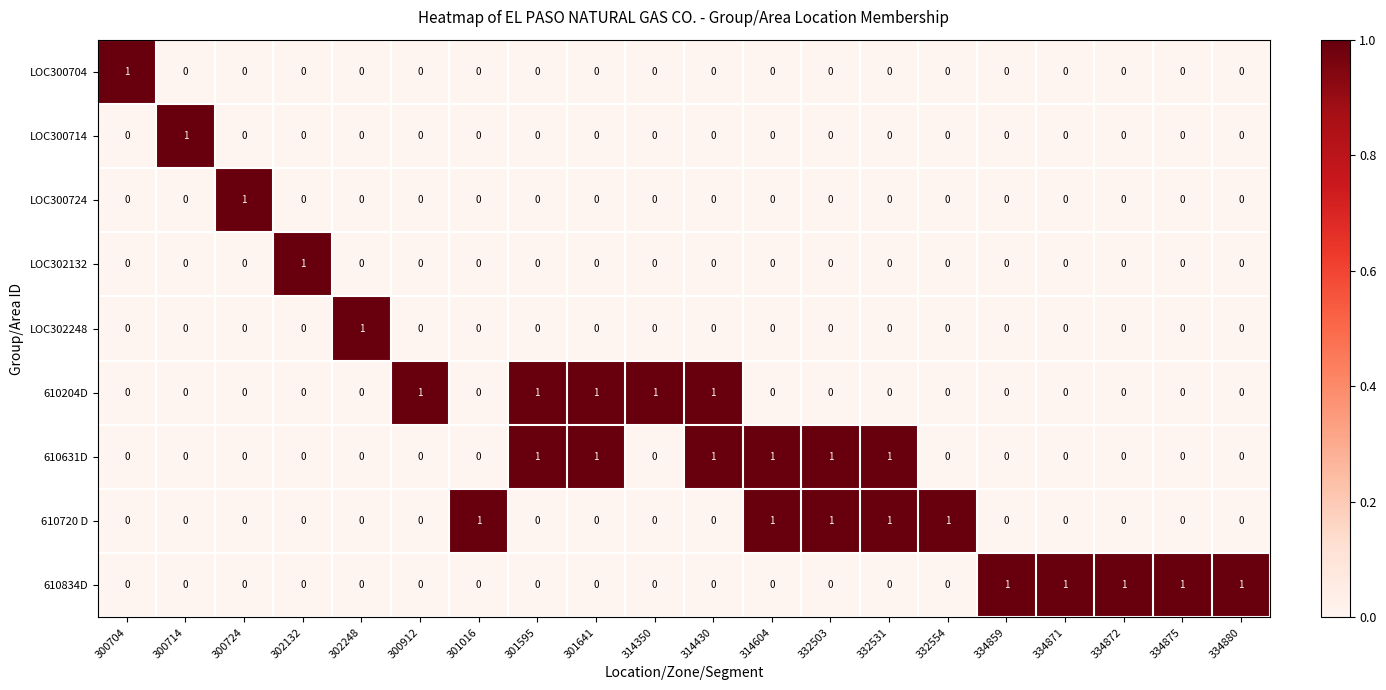

At how many categories does at least one series exceed 0?

20